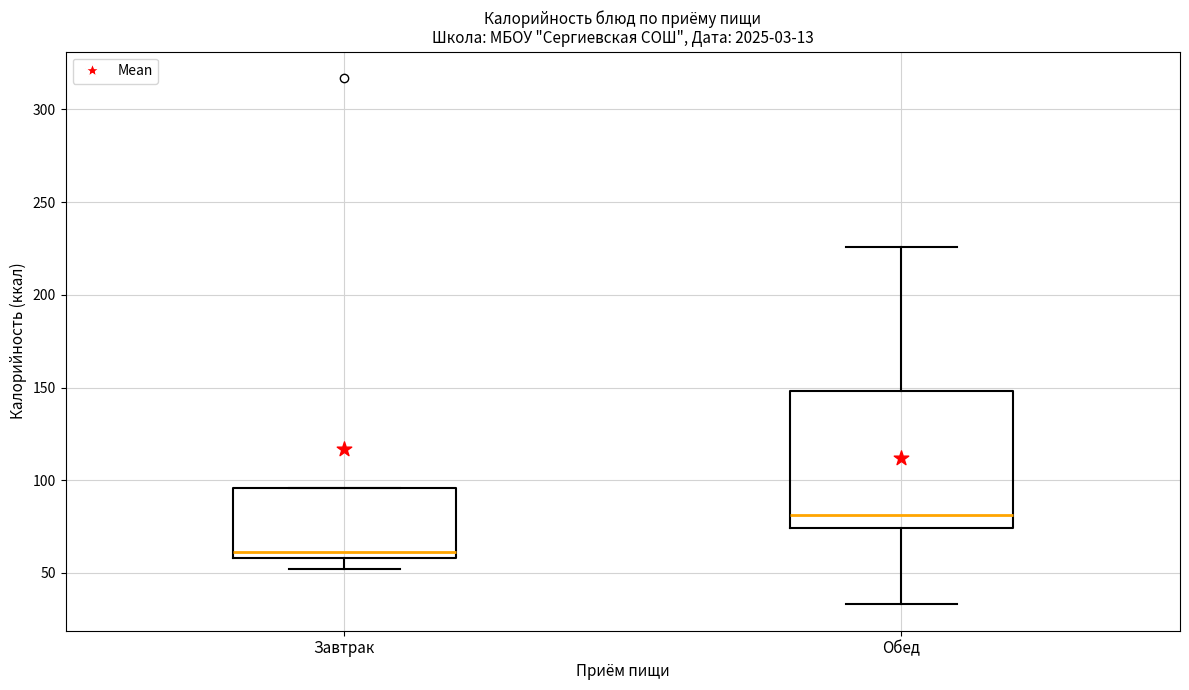

Reading left to right, transcribe this box plot: for each box, give where its median line is, the range the box spans, and where its two whiskers end, as read against the y-axis. The values are not printed on the chart, so give them approximately, as read against the axis.

Завтрак: median 60 (just above the box's lower edge), box 60 to 95, whiskers 50 to 95
Обед: median 80, box 75 to 150, whiskers 35 to 225